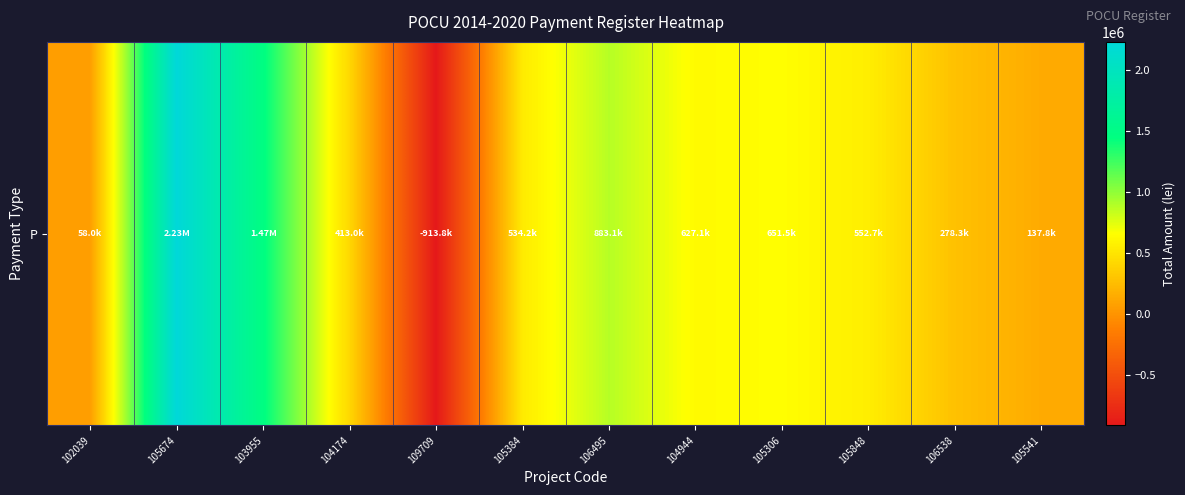

The chart shows a value of 350659.3 at 105306. True or false?

False